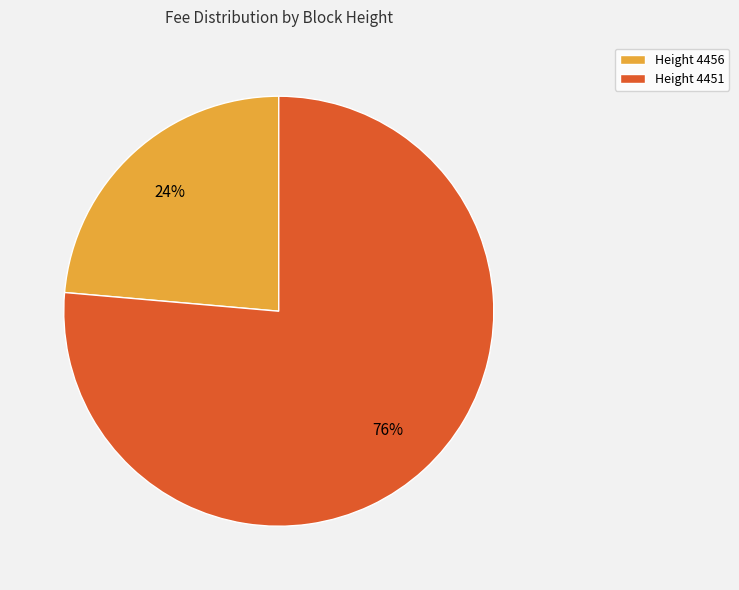

What is the ratio of the value at Height 4451 to the value at Height 4456?

3.2